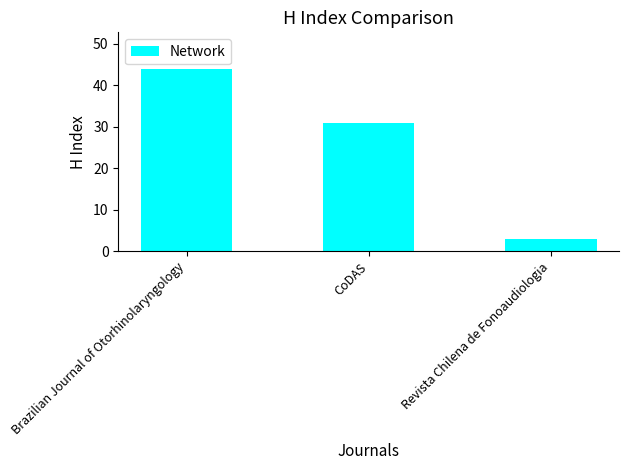

Where is the data nearest to the value 23?

CoDAS